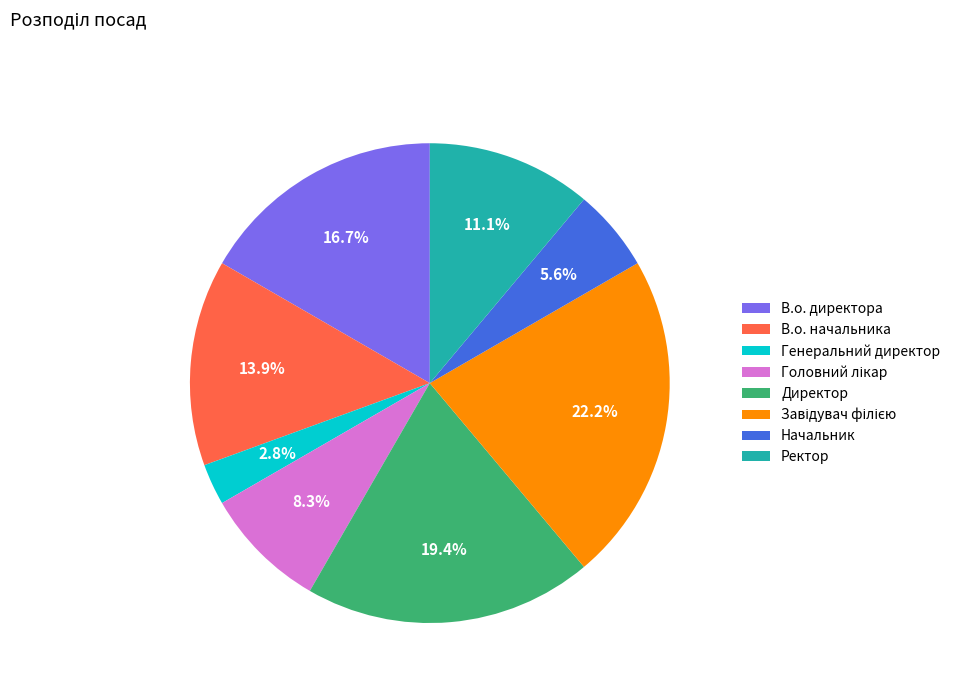

Between Директор and В.о. директора, which is larger?

Директор